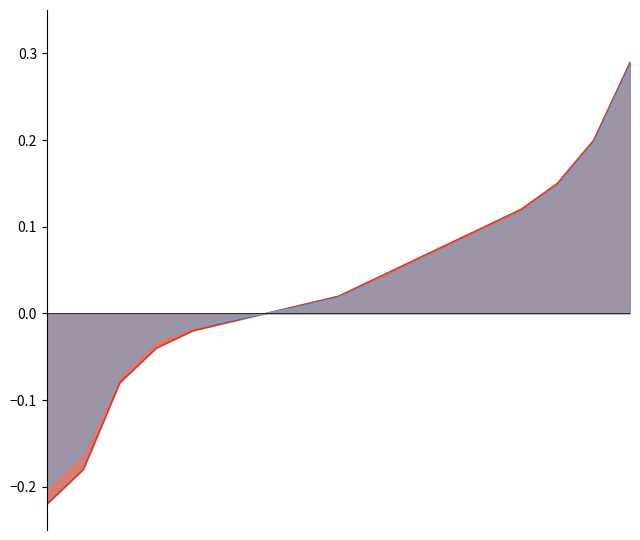

What is the value of the Series A point at the 16th from the left?

0.2